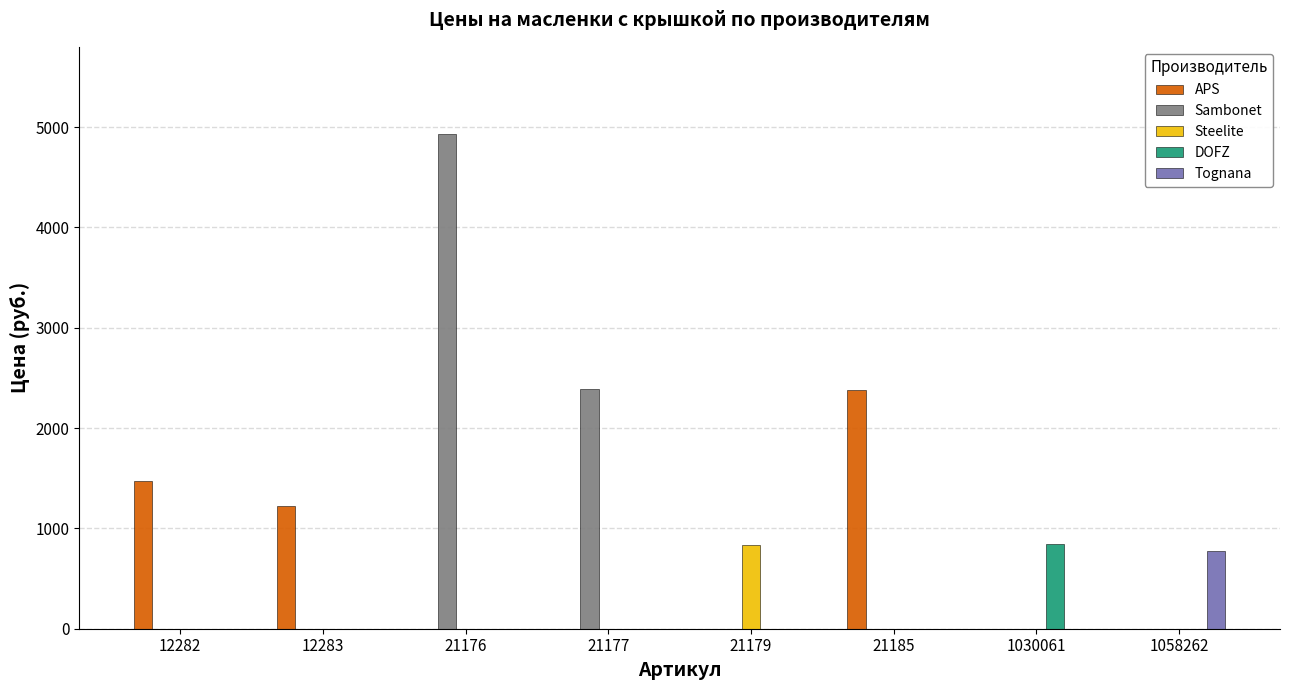

True or false: Steelite has a value of 274 at 21179.

False